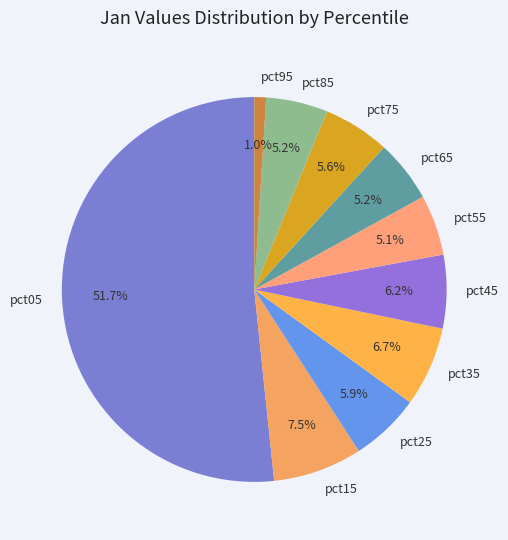

Which slice represents more than half of the pie?

pct05